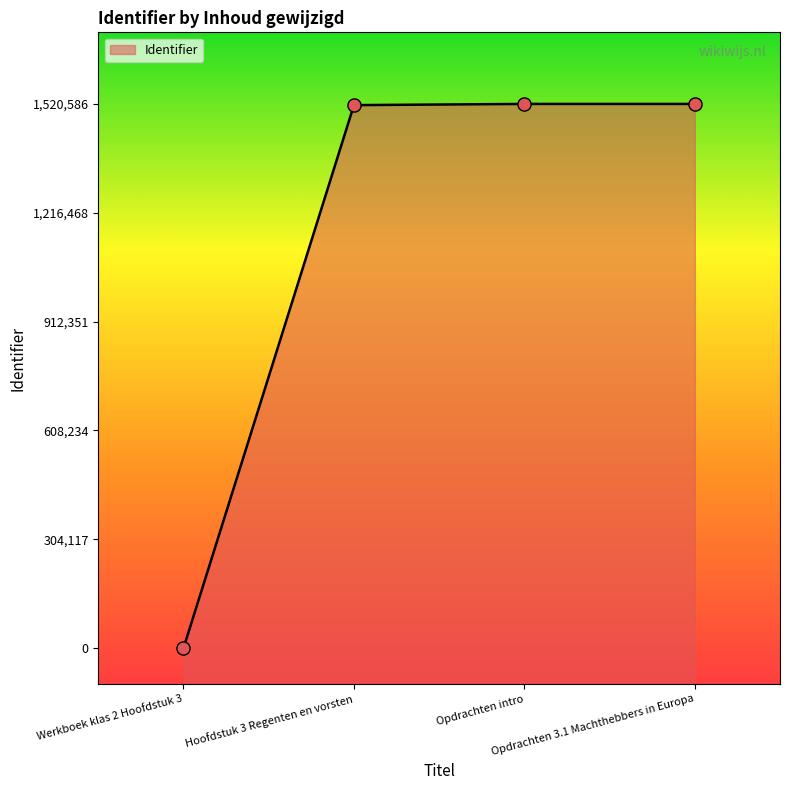

What is the change in value from Werkboek klas 2 Hoofdstuk 3 to Opdrachten 3.1 Machthebbers in Europa?

+1520586